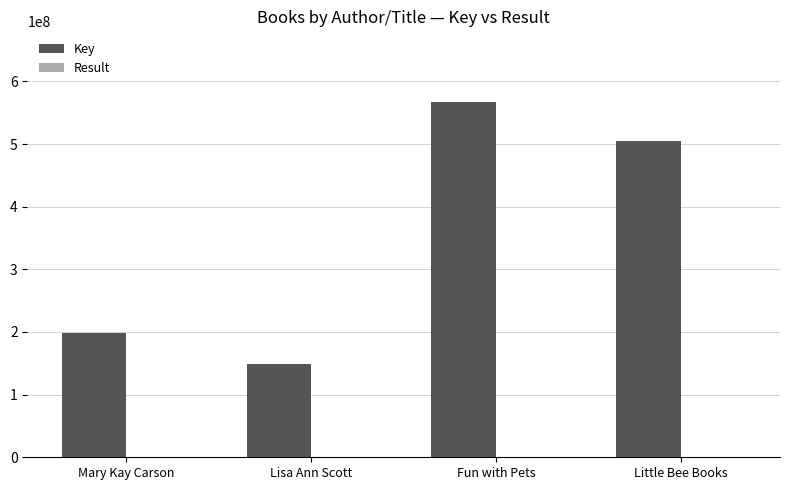

Which series has the largest total across all categories?

Key